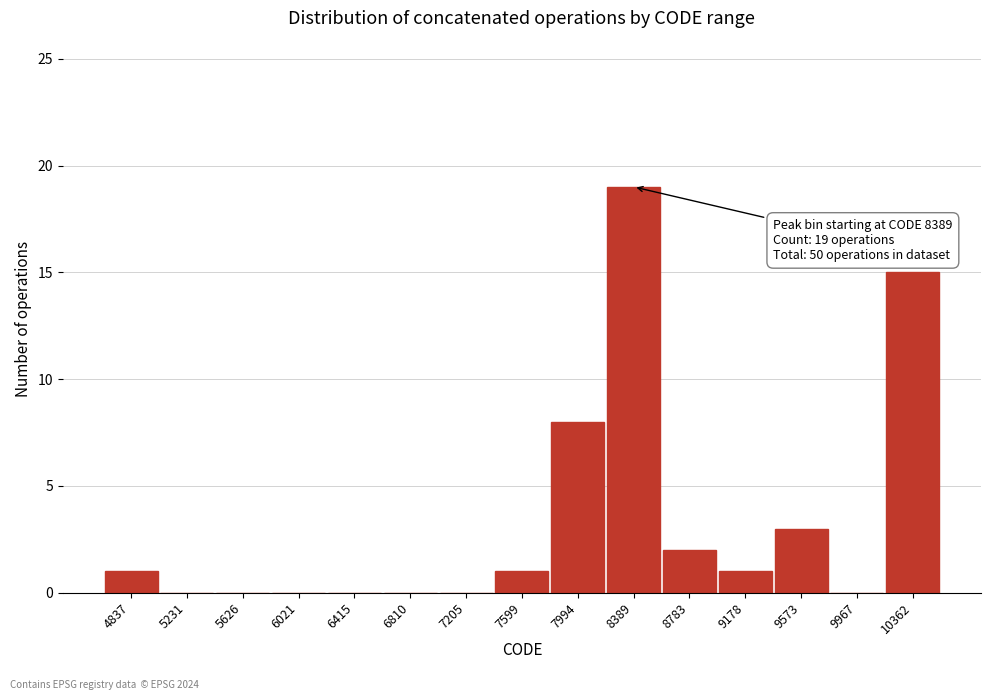

Reading left to right, transcribe all the data shown in this chart.

4837=1	5231=0	5626=0	6021=0	6415=0	6810=0	7205=0	7599=1	7994=8	8389=19	8783=2	9178=1	9573=3	9967=0	10362=15